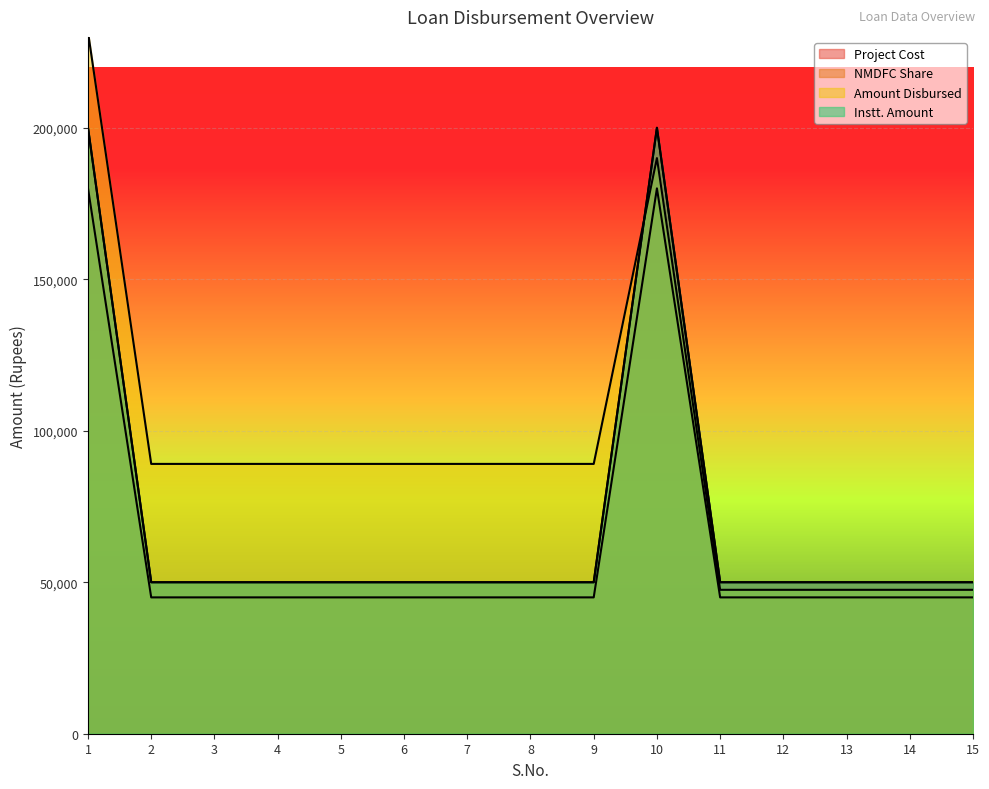

What is the total value across all series at 6?

234056